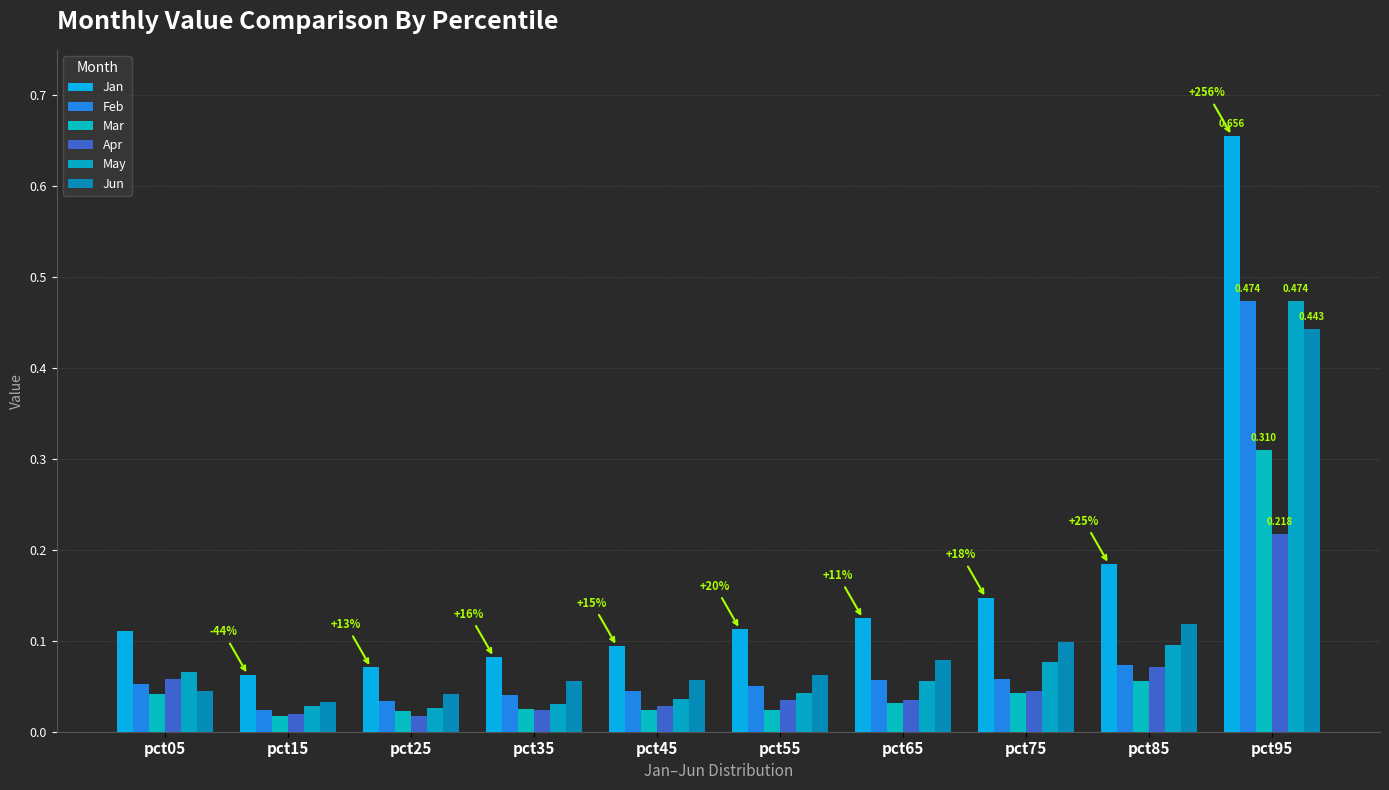

What are all the series names shown in the legend?

Jan, Feb, Mar, Apr, May, Jun